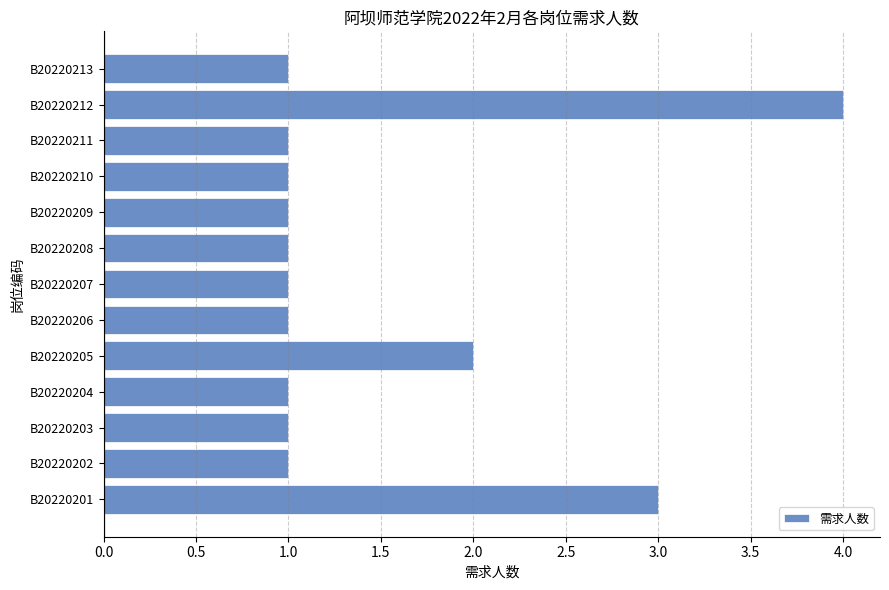

At which category does the chart reach its peak across all series?

B20220212